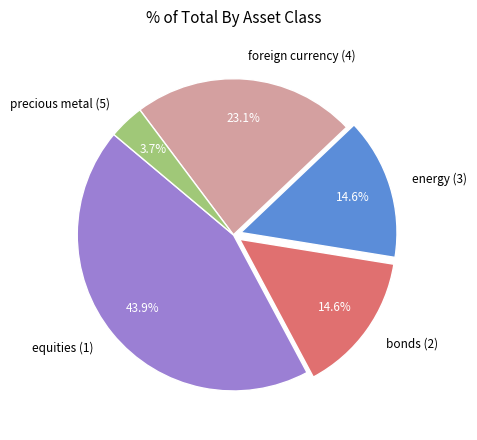

Does any single category account for the majority?

No